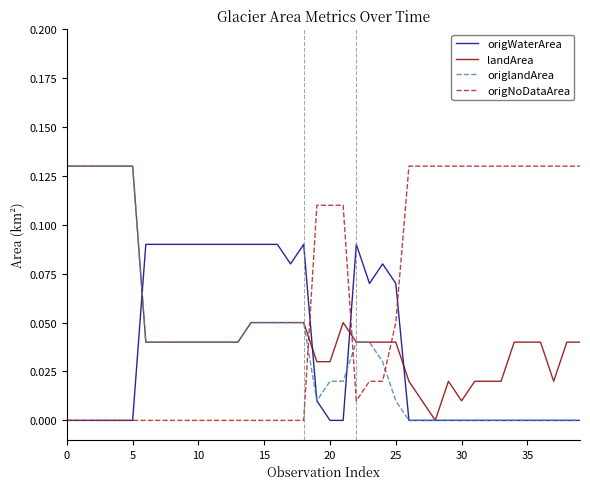

Is this an area chart (filled region under the line)?

No